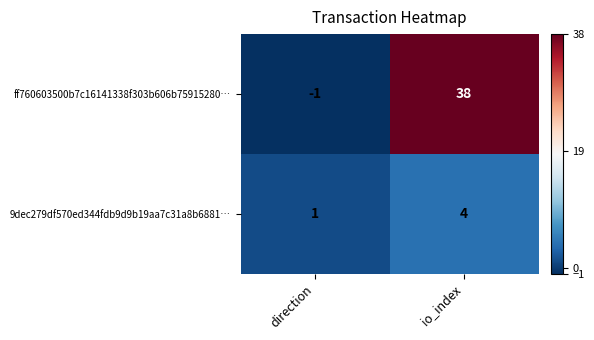

Which category has the highest value across all series?

io_index